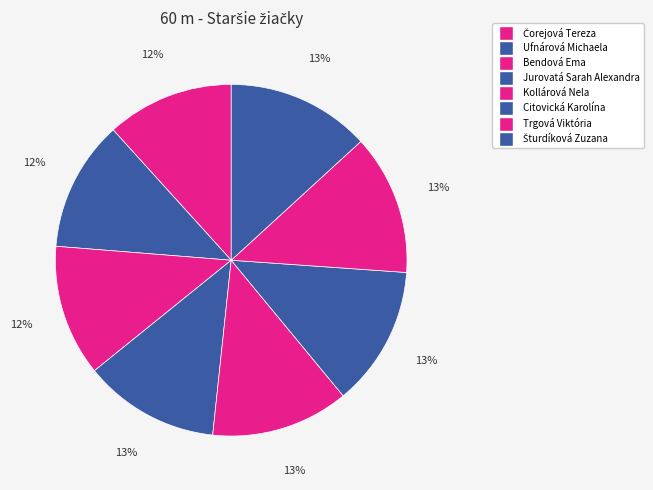

What percentage do Kollárová Nela and Citovická Karolína together represent?

25.6%